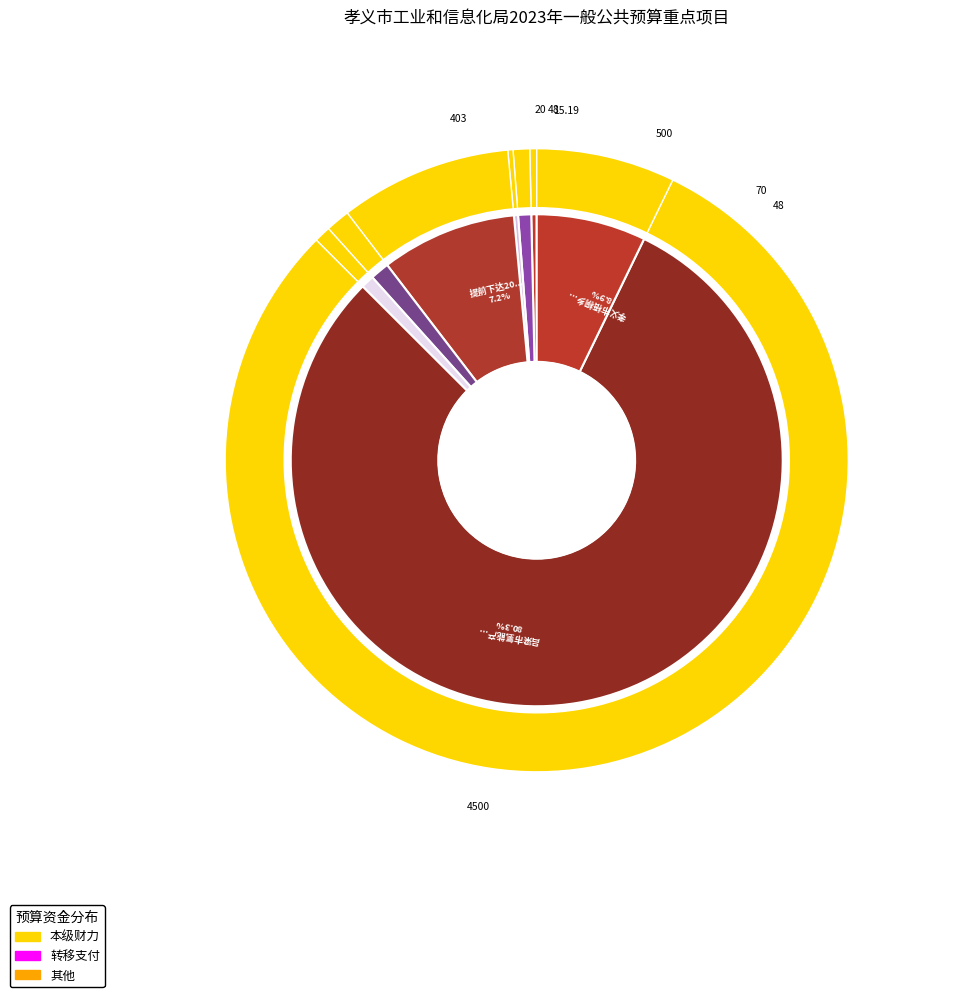

To the nearest percent, what is the difference between the 吕梁市氢能产业发展专项资金 and 国企国资改革清产核资评估费 slice percentages?

79%